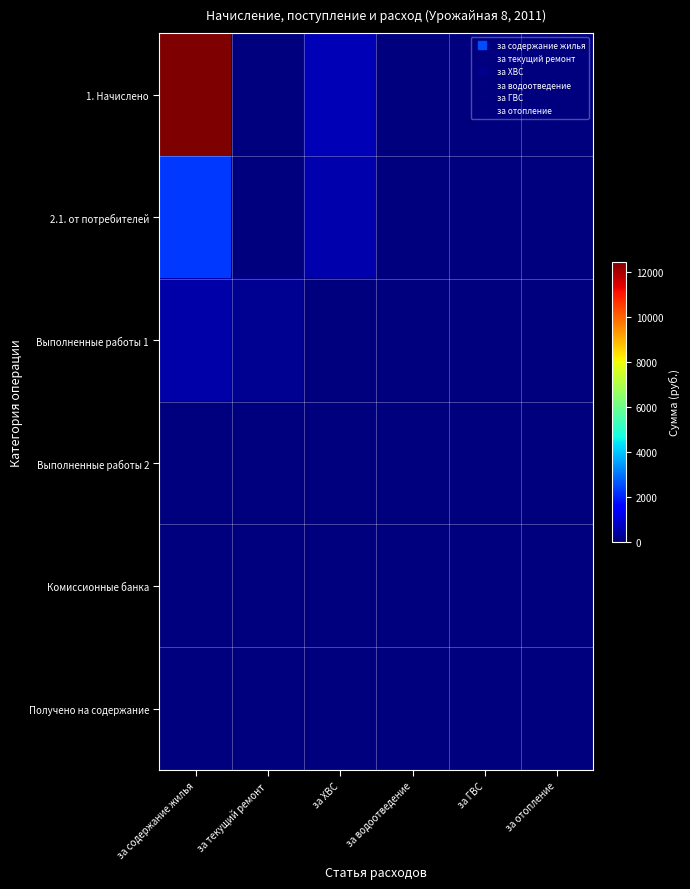

Which category has the lowest value across all series?

за текущий ремонт